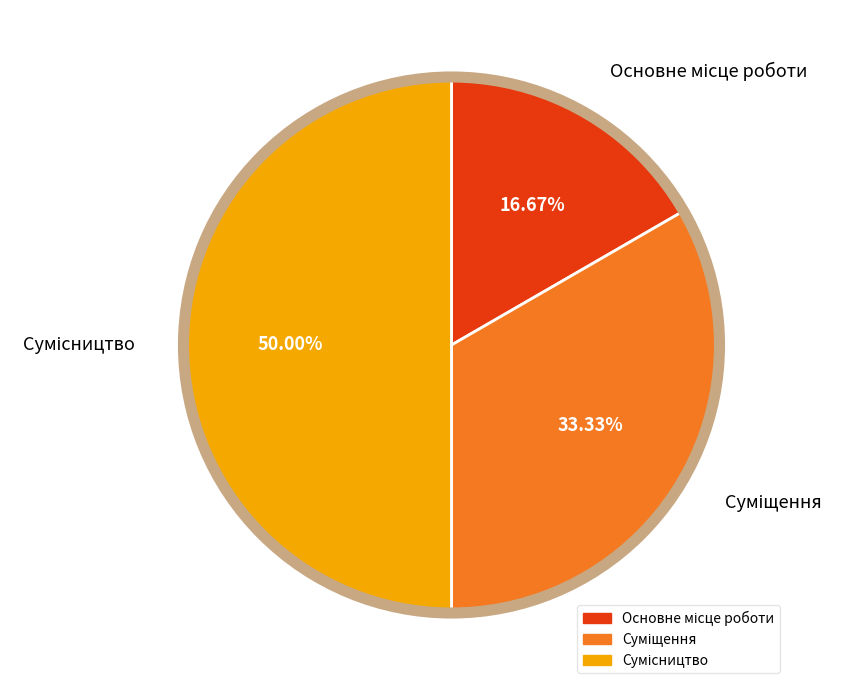

What percentage do Суміщення and Сумісництво together represent?

83.3%